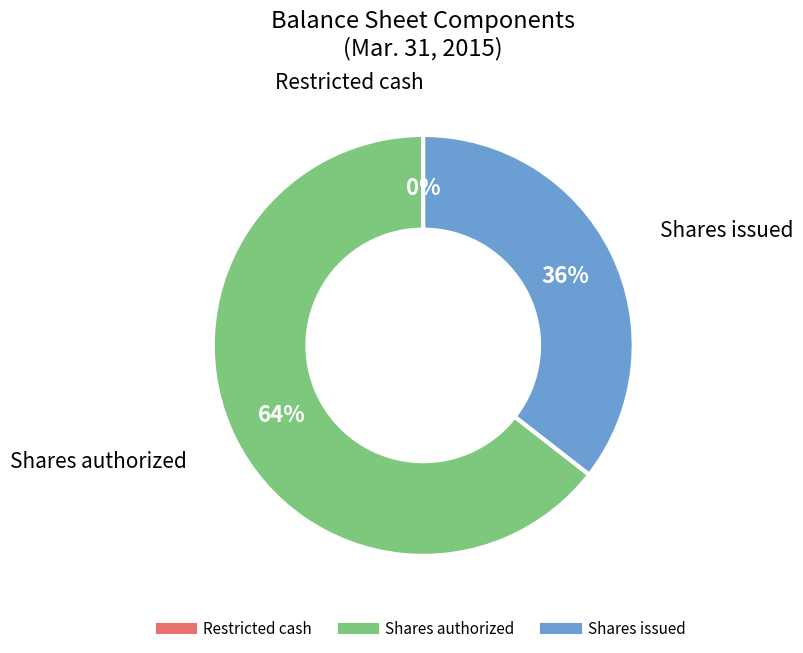

To the nearest percent, what is the average slice percentage?

33%